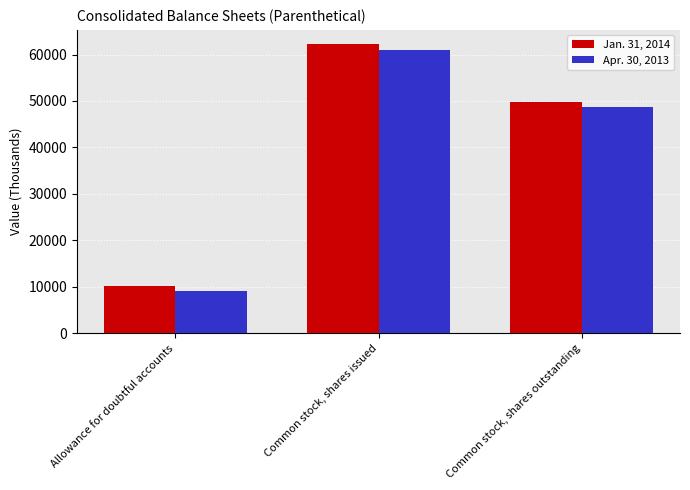

What is the minimum value for Apr. 30, 2013?

9097